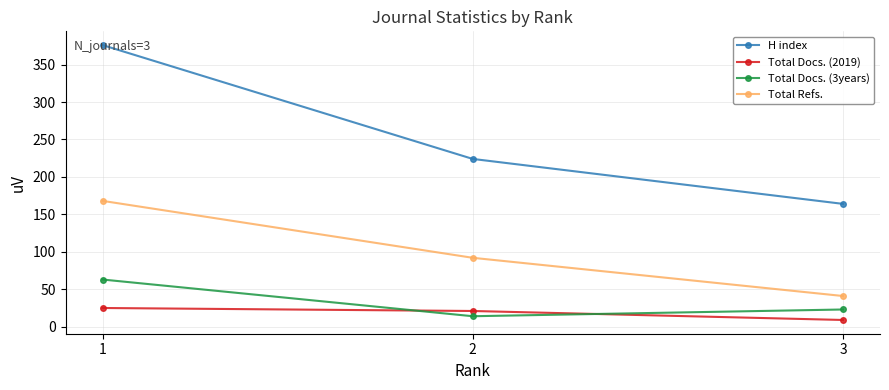

What is the value of the Total Refs. point at the 2nd from the left?

92